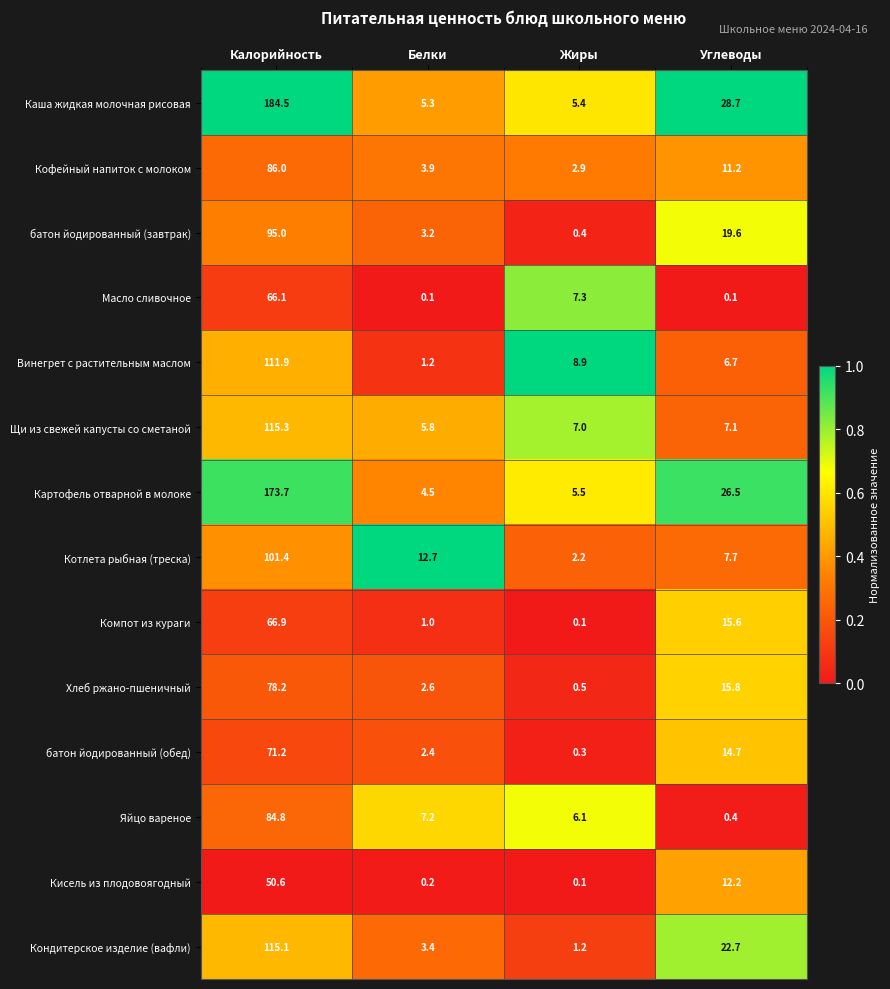

At which label does Каша жидкая молочная рисовая reach its minimum?

Белки